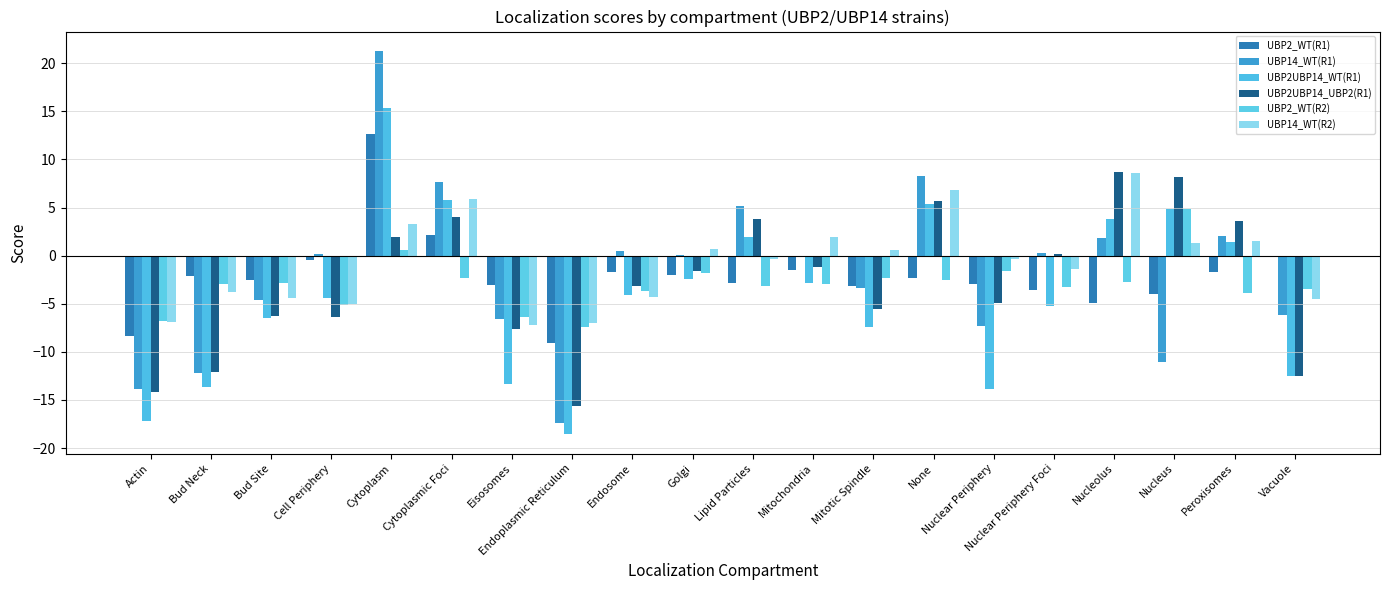

Does the chart contain stacked bars?

No